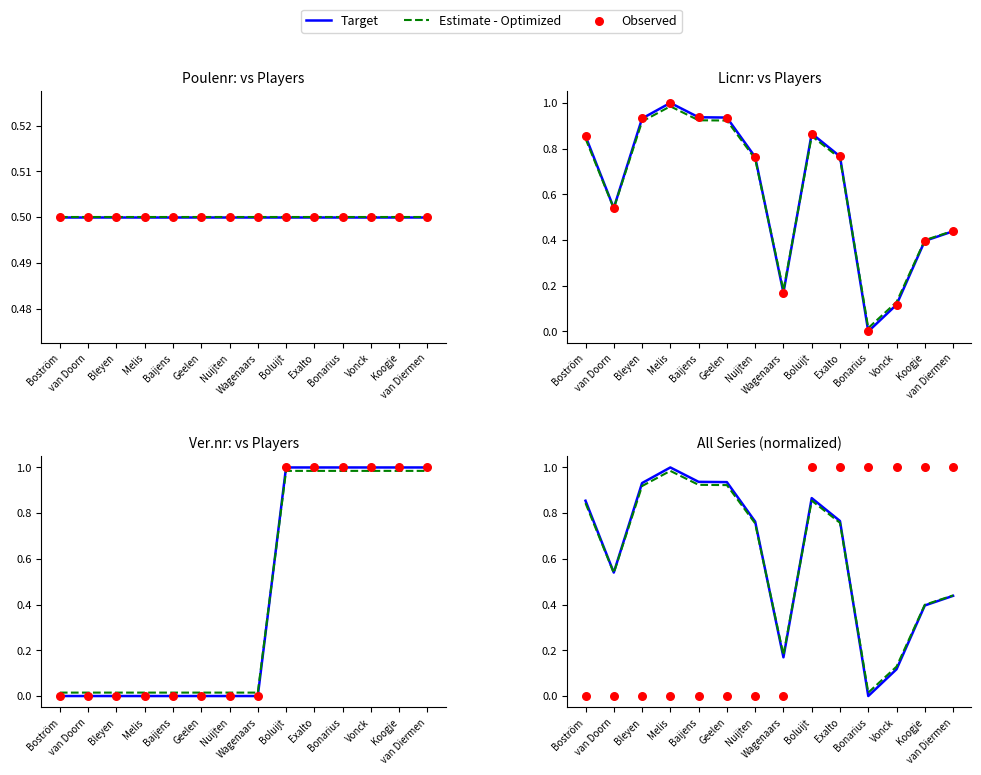

What is the total value across all series at Koogje?

1.8